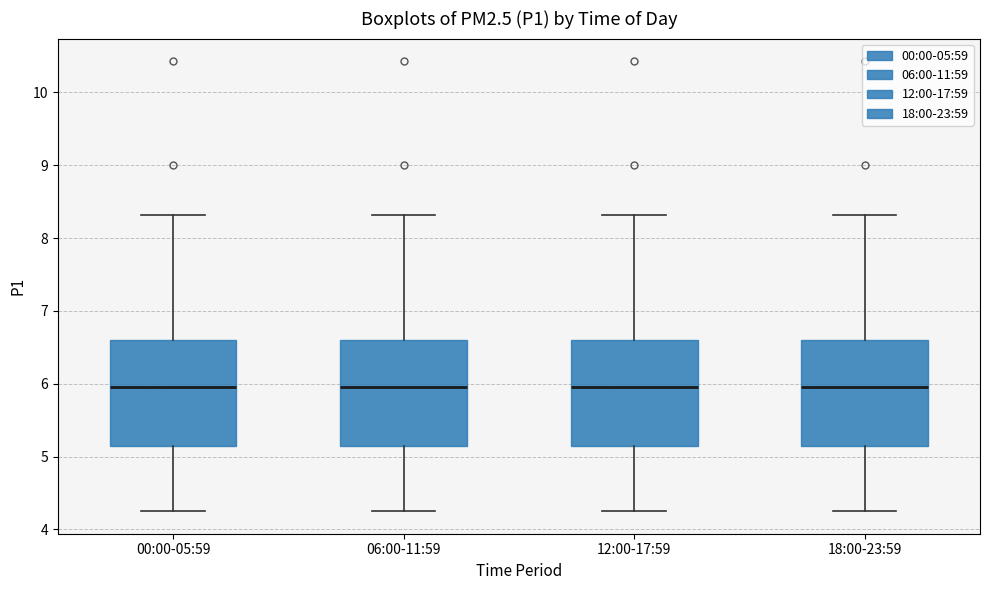

Reading left to right, read every box against the y-axis: the position of its median line, the range the box covers, and the ends of its whiskers. The values are not printed on the chart, so give them approximately, as read against the axis.

00:00-05:59: median 6.0, box 5.1 to 6.6, whiskers 4.3 to 8.3
06:00-11:59: median 6.0, box 5.1 to 6.6, whiskers 4.3 to 8.3
12:00-17:59: median 6.0, box 5.1 to 6.6, whiskers 4.3 to 8.3
18:00-23:59: median 6.0, box 5.1 to 6.6, whiskers 4.3 to 8.3